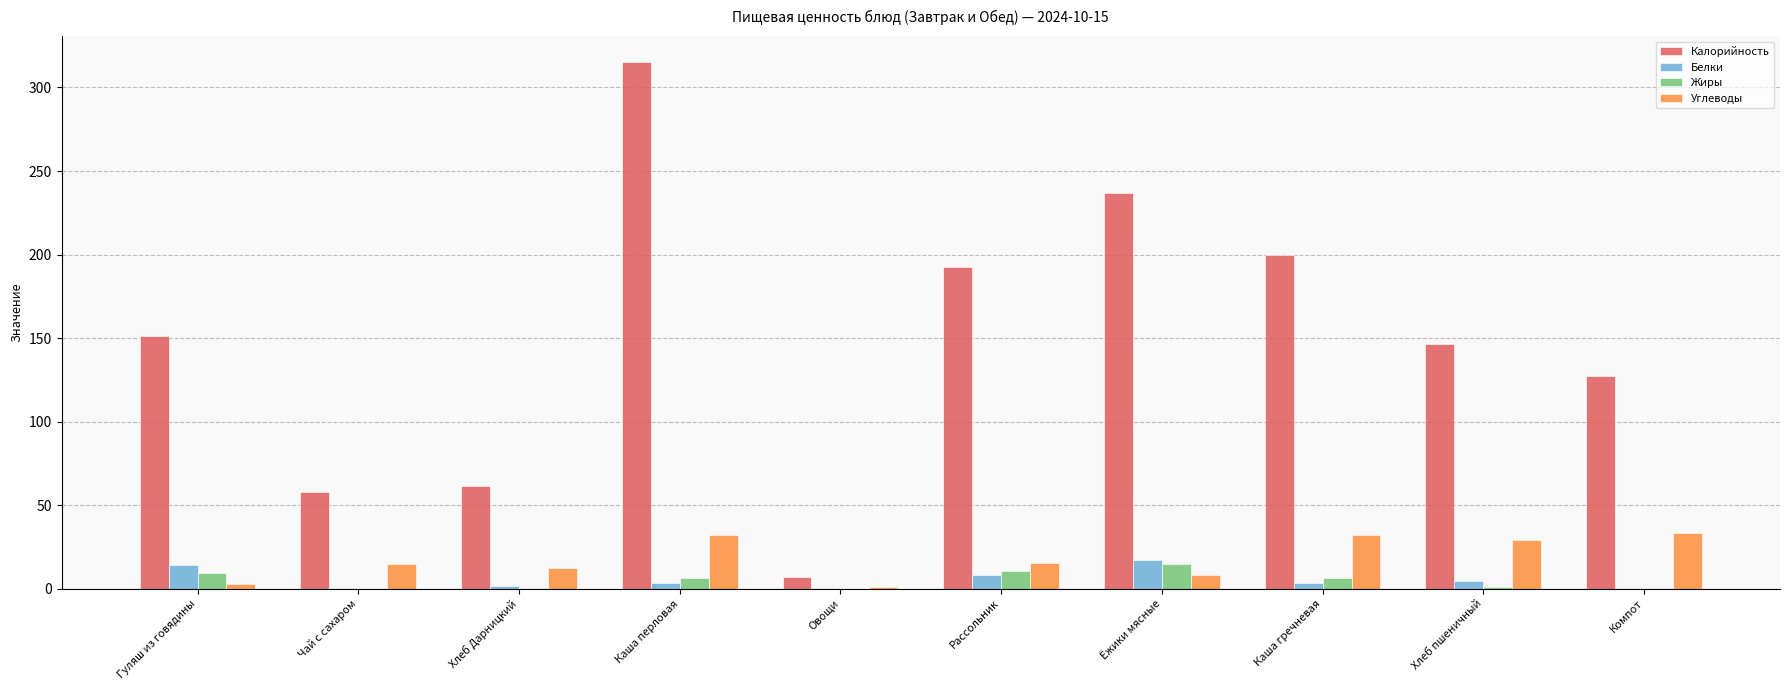

What is the total value across all series at Каша гречневая?

242.0